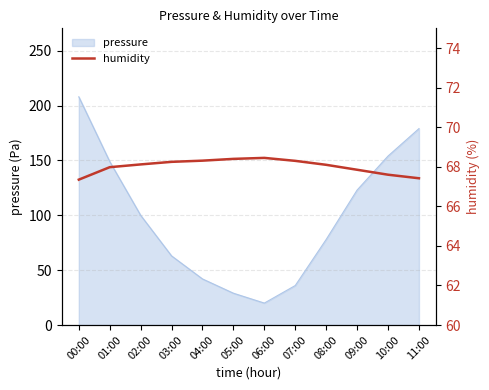

What is the maximum value for pressure?

208